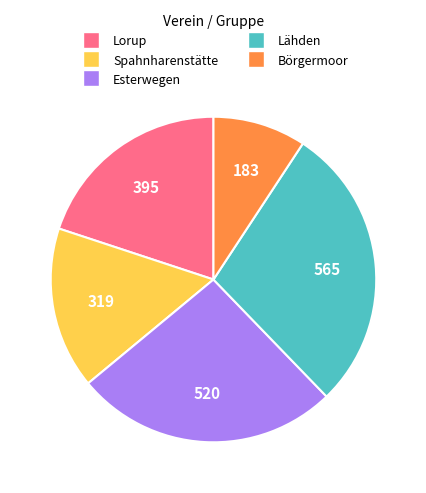

Combined, do Börgermoor and Lorup account for over 50%?

No